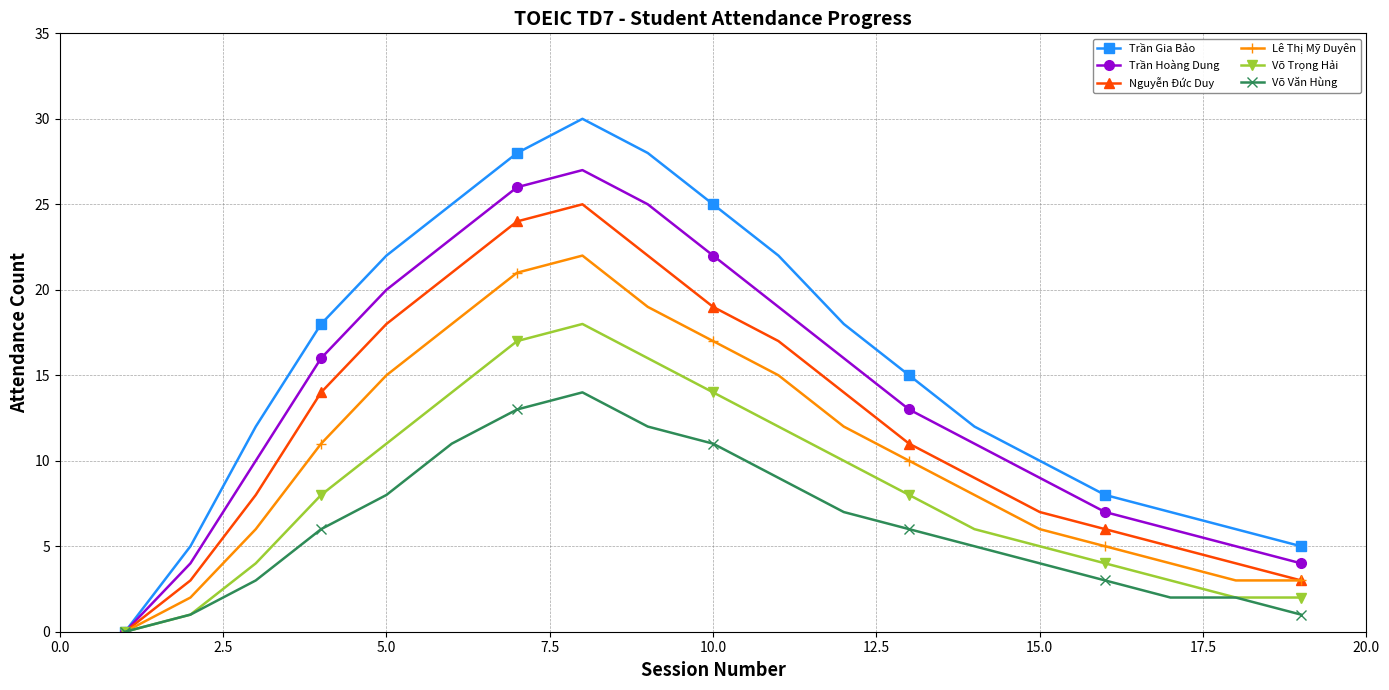

True or false: Võ Trọng Hải has more than 1 interior local peaks.

False